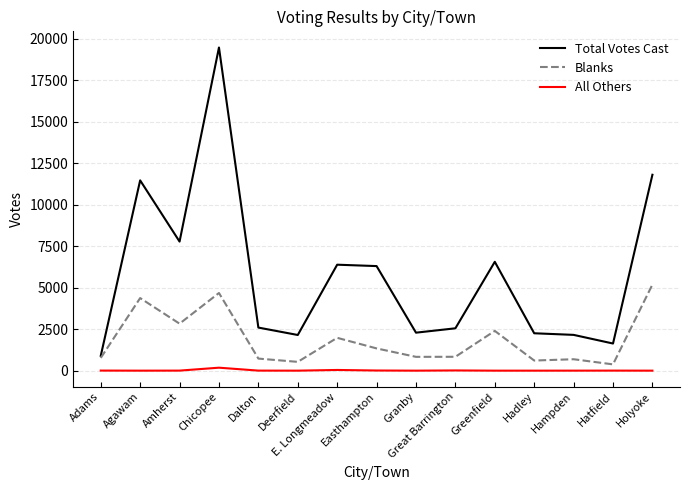

At Easthampton, list the series in order from largest to smallest.

Total Votes Cast, Blanks, All Others